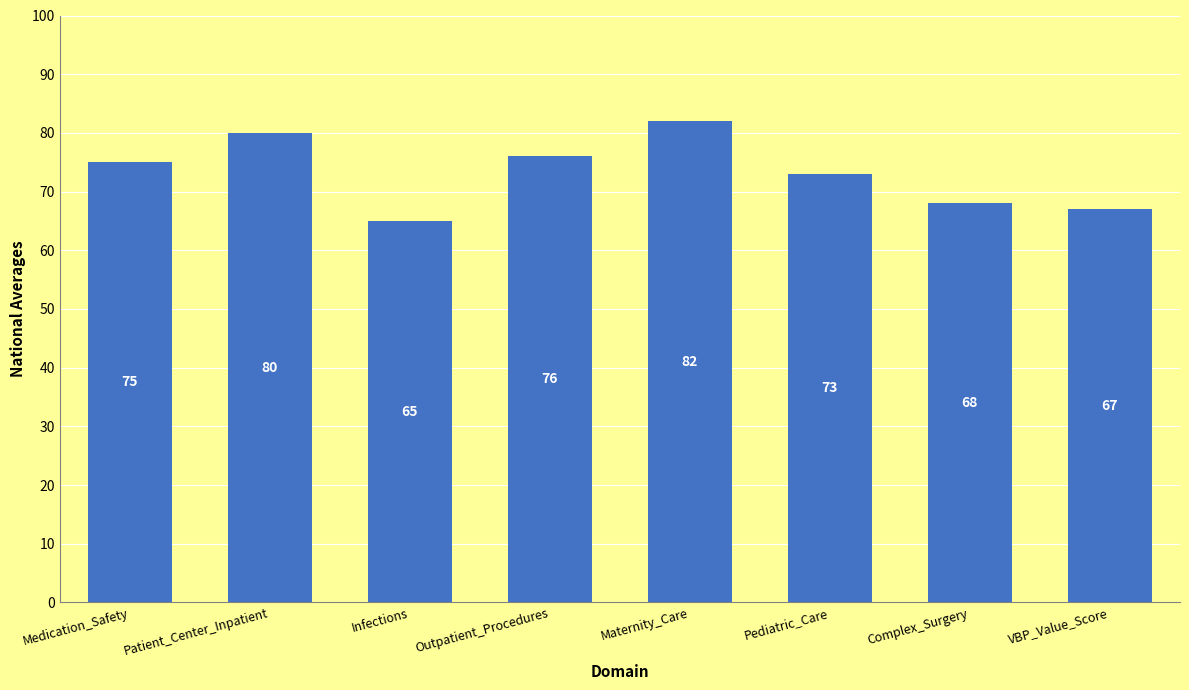

What is the sum of all values?

586